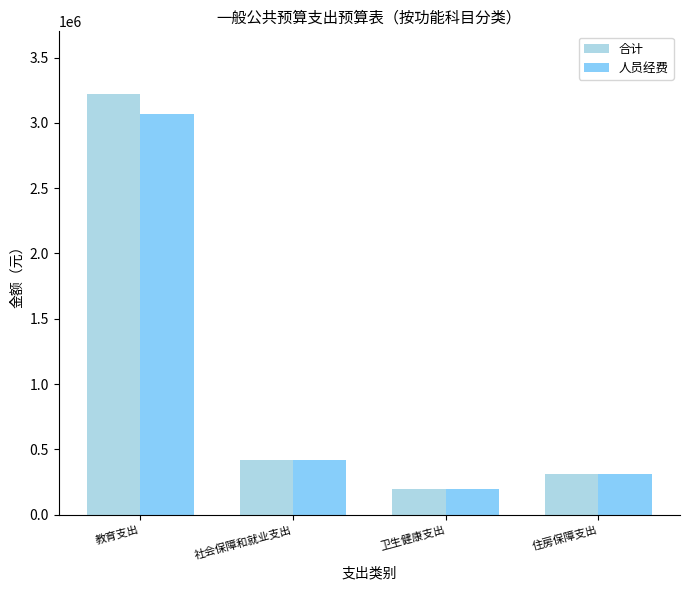

What is the value of the 合计 bar at the 3rd from the left?

196535.2